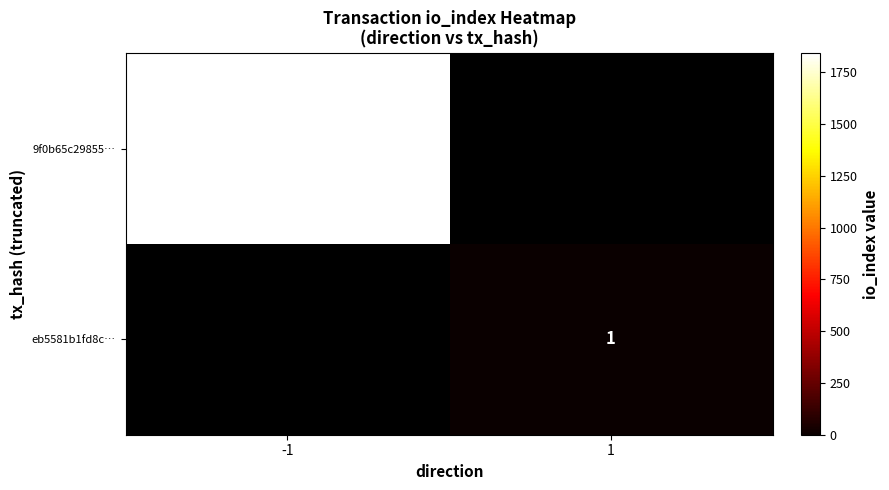

At which category does the chart reach its minimum across all series?

1